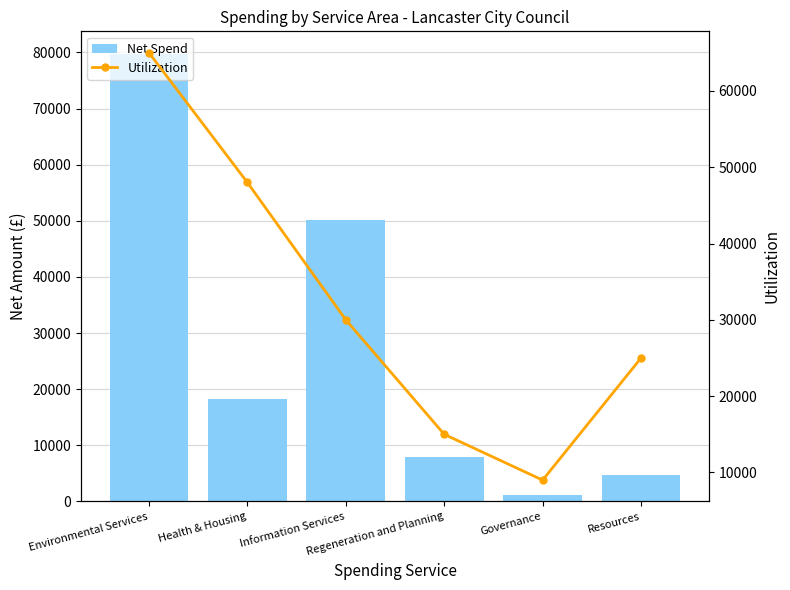

What is the total value across all series at Resources?

29628.0